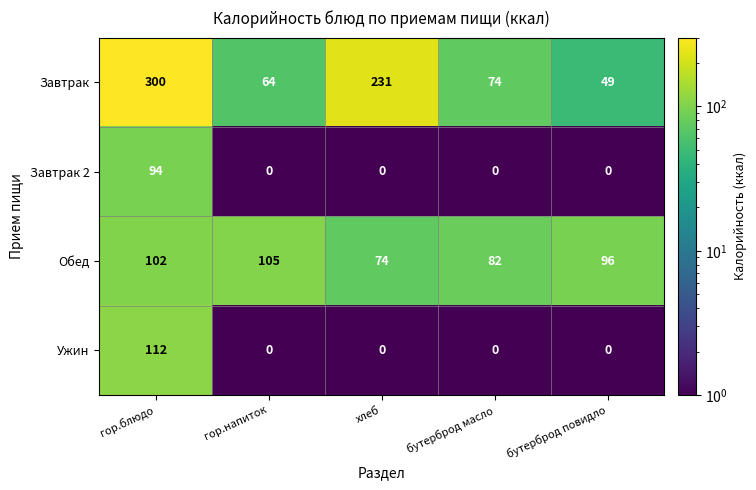

Between хлеб and бутерброд масло, which series saw the biggest shift?

Завтрак